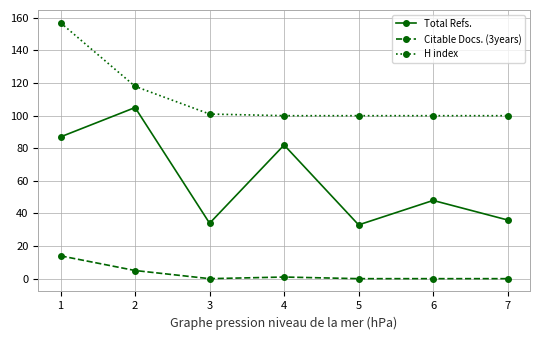

What is the maximum value for Citable Docs. (3years)?

14